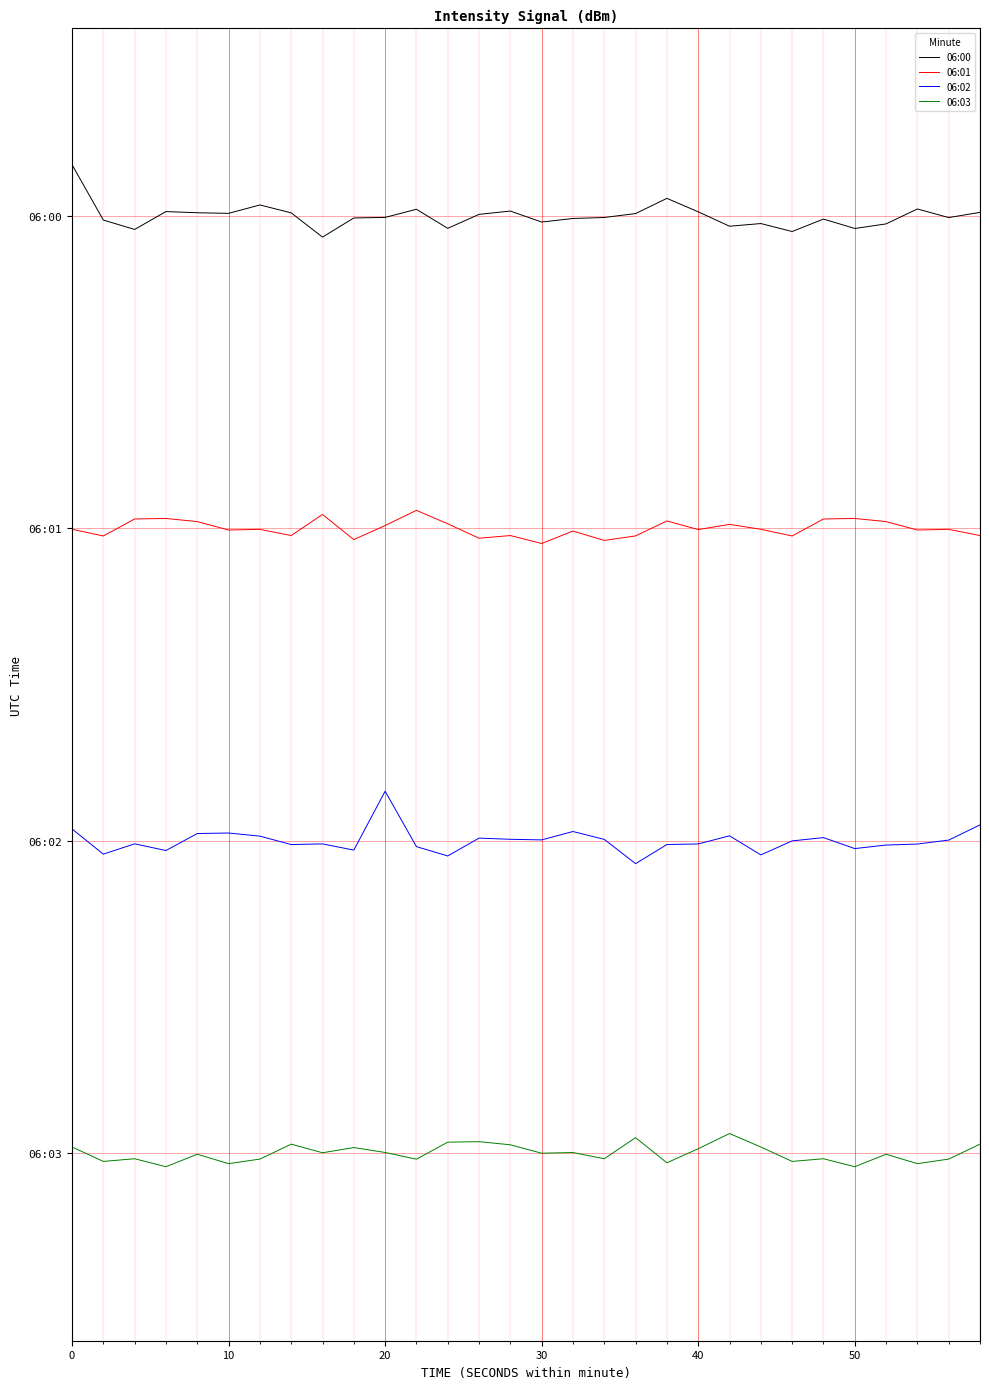

List the series in order of their peak value, highest first.

06:00, 06:01, 06:02, 06:03